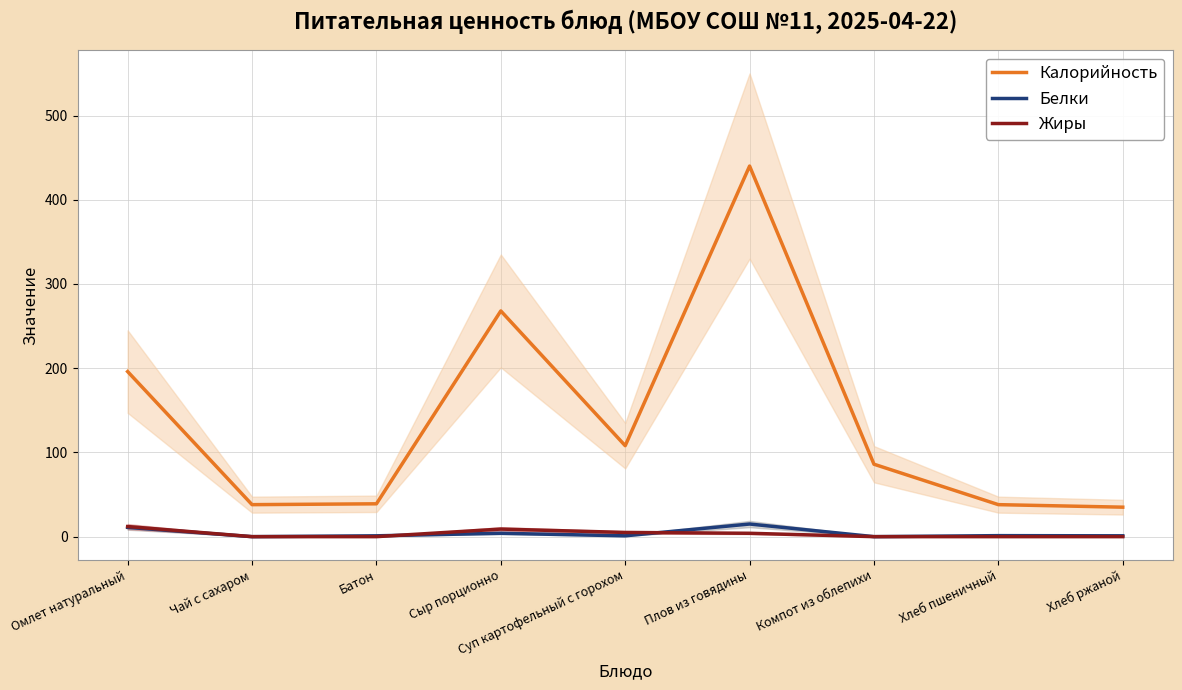

Reading left to right, list all the values displayed in this chart.

Калорийность: Омлет натуральный=196.0	Чай с сахаром=38.0	Батон=39.0	Сыр порционно=268.0	Суп картофельный с горохом=108.0	Плов из говядины=440.0	Компот из облепихи=86.0	Хлеб пшеничный=38.0	Хлеб ржаной=35.0
Белки: Омлет натуральный=11.0	Чай с сахаром=0.0	Батон=1.0	Сыр порционно=4.0	Суп картофельный с горохом=1.0	Плов из говядины=15.0	Компот из облепихи=0.0	Хлеб пшеничный=1.2	Хлеб ржаной=1.0
Жиры: Омлет натуральный=12.0	Чай с сахаром=0.0	Батон=0.0	Сыр порционно=9.0	Суп картофельный с горохом=5.0	Плов из говядины=4.0	Компот из облепихи=0.0	Хлеб пшеничный=0.0	Хлеб ржаной=0.0